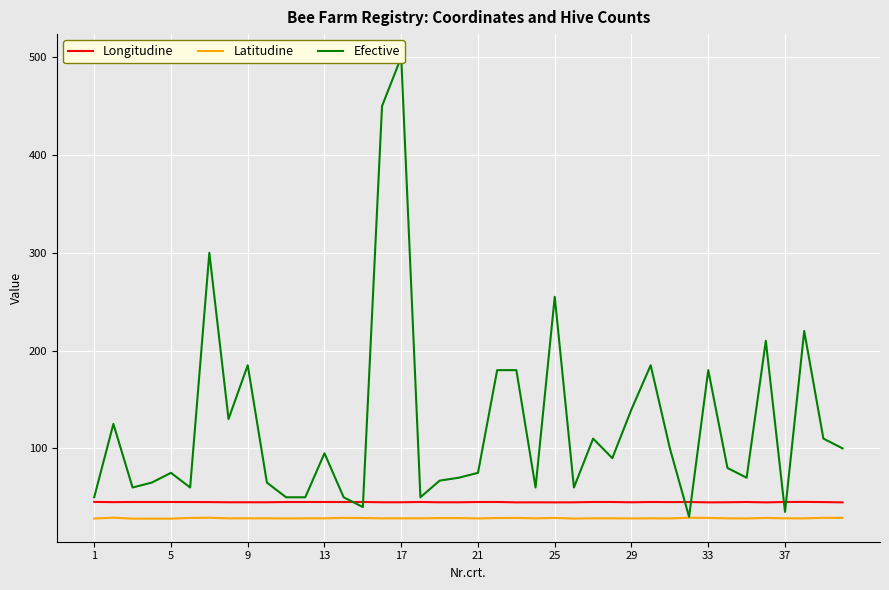

How many interior local peaks does the Efective series have?

12